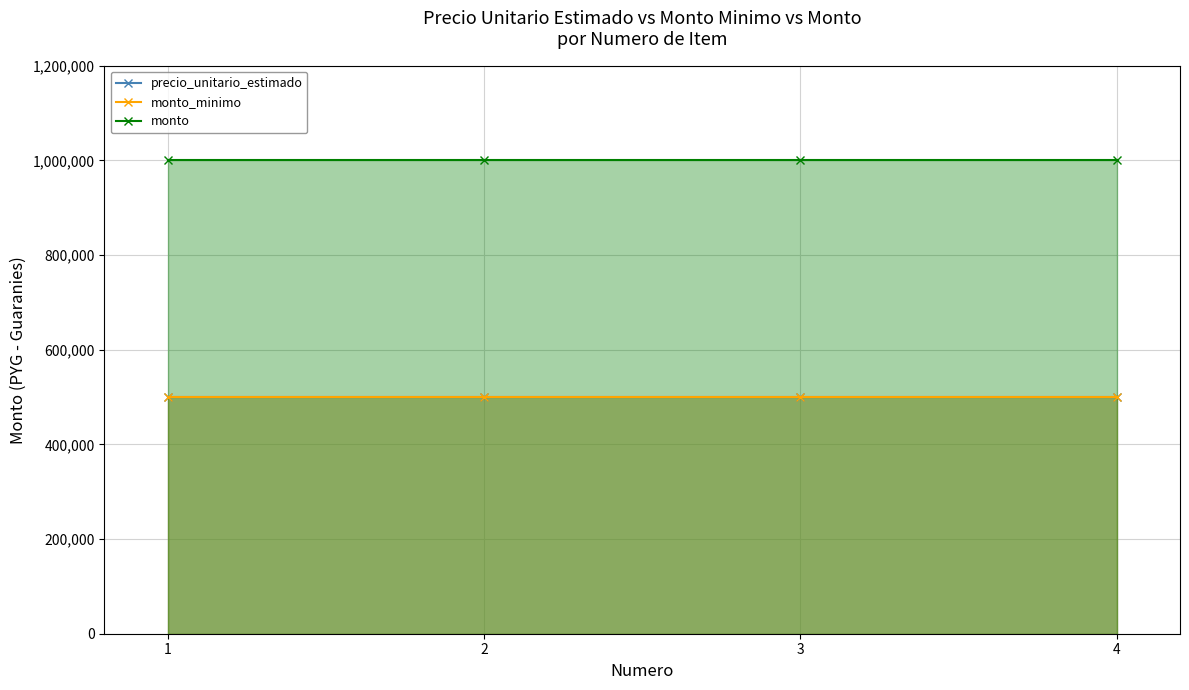

Reading left to right, transcribe all the data shown in this chart.

precio_unitario_estimado: 1=500000	2=500000	3=500000	4=500000
monto_minimo: 1=500000	2=500000	3=500000	4=500000
monto: 1=1000000	2=1000000	3=1000000	4=1000000